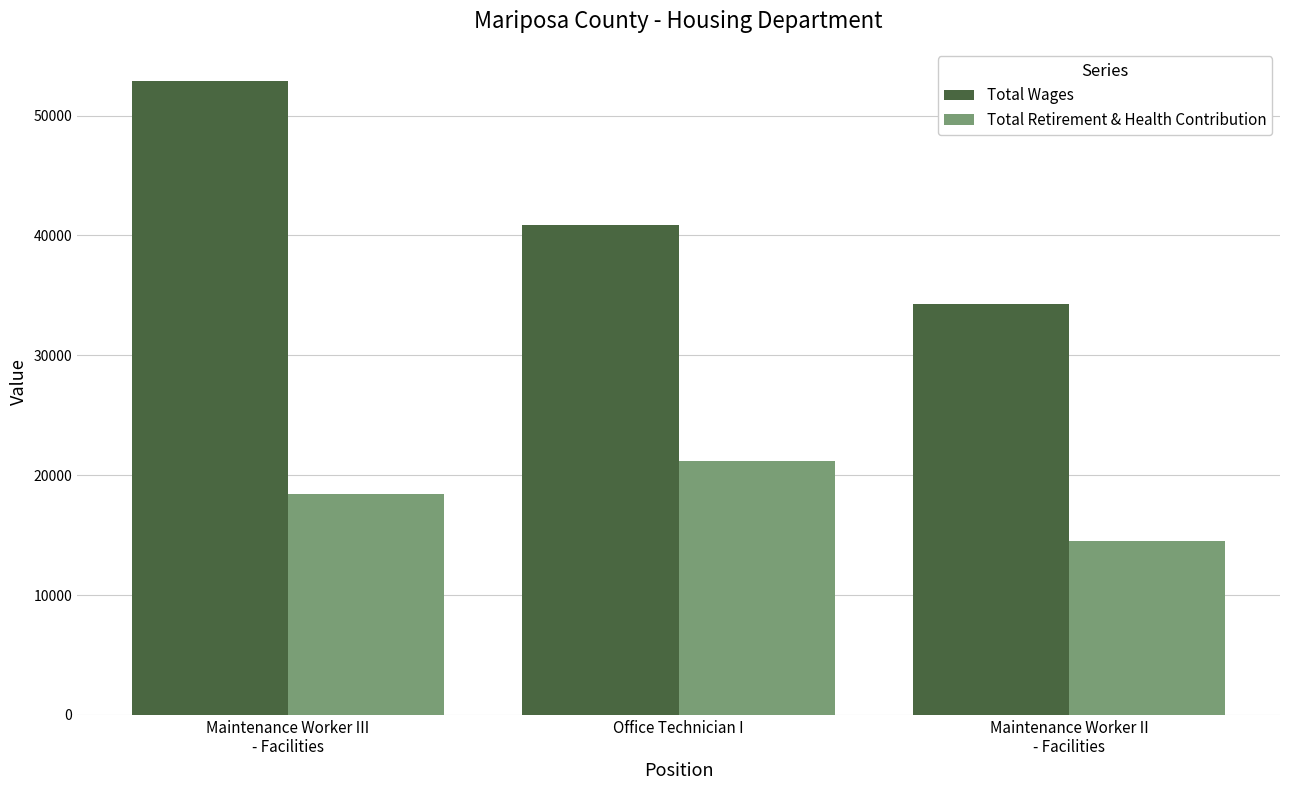

What position from the left is Maintenance Worker III
- Facilities?

1